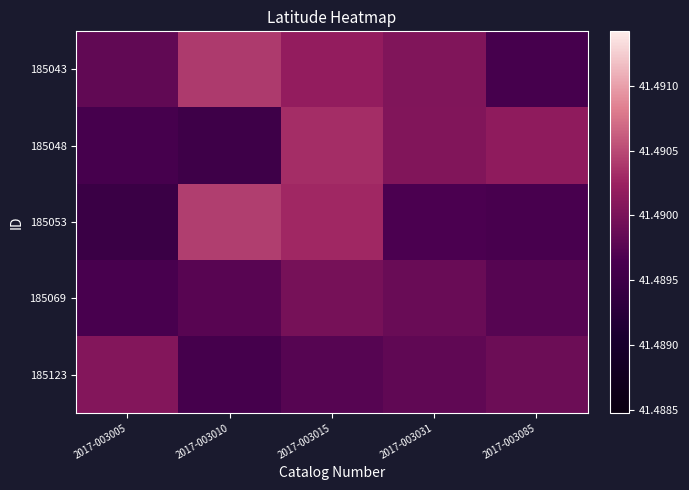

Reading right to left, what are all the values shown in this chart?

185043: 2017-003085=41.5	2017-003031=41.5	2017-003015=41.5	2017-003010=41.5	2017-003005=41.5
185048: 2017-003085=41.5	2017-003031=41.5	2017-003015=41.5	2017-003010=41.5	2017-003005=41.5
185053: 2017-003085=41.5	2017-003031=41.5	2017-003015=41.5	2017-003010=41.5	2017-003005=41.5
185069: 2017-003085=41.5	2017-003031=41.5	2017-003015=41.5	2017-003010=41.5	2017-003005=41.5
185123: 2017-003085=41.5	2017-003031=41.5	2017-003015=41.5	2017-003010=41.5	2017-003005=41.5